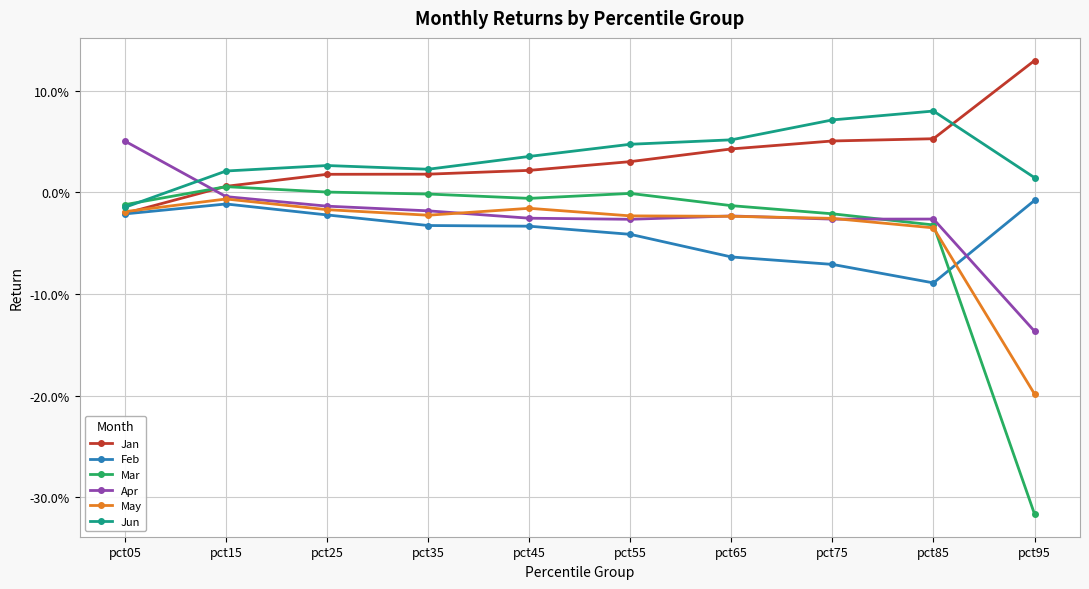

At which category is the sum across all series the highest?

pct15